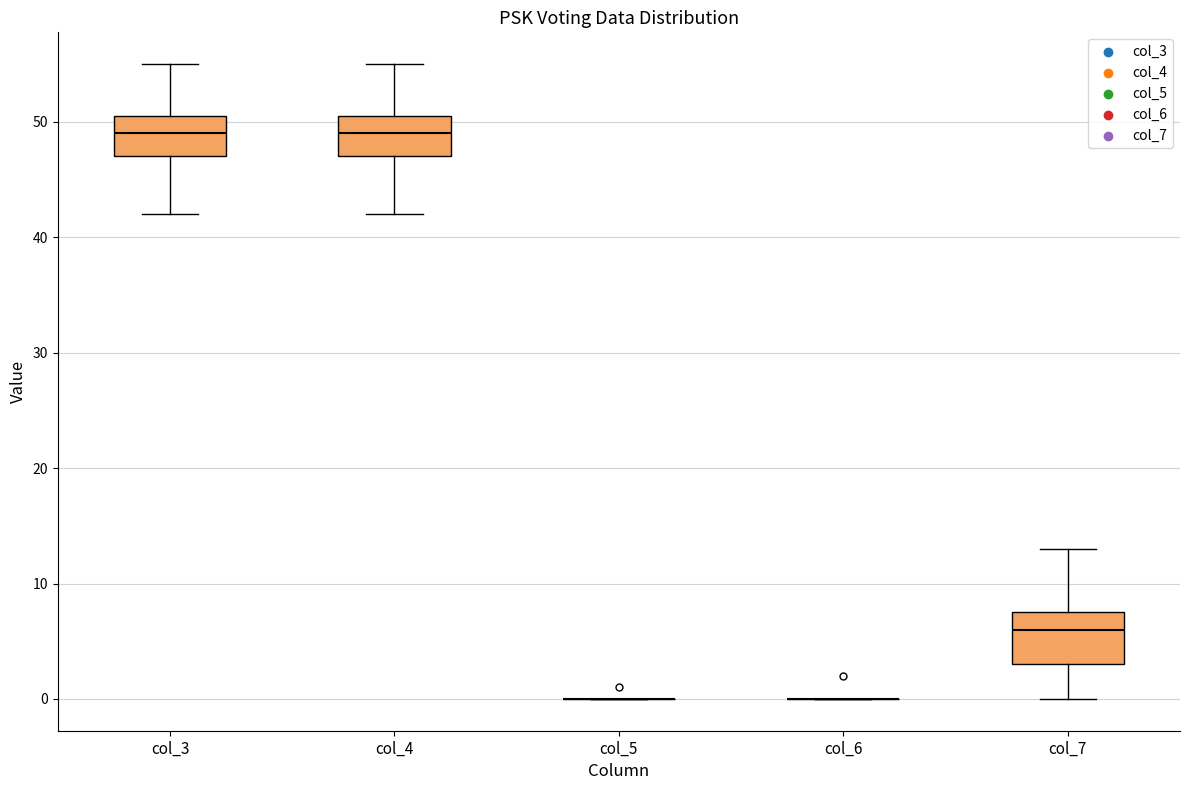

Reading left to right, read every box against the y-axis: the position of its median line, the range the box covers, and the ends of its whiskers. The values are not printed on the chart, so give them approximately, as read against the axis.

col_3: median 49, box 47 to 51, whiskers 42 to 55
col_4: median 49, box 47 to 51, whiskers 42 to 55
col_5: box collapsed to a line at 0, whiskers 0 to 0
col_6: box collapsed to a line at 0, whiskers 0 to 0
col_7: median 6, box 3 to 8, whiskers 0 to 13